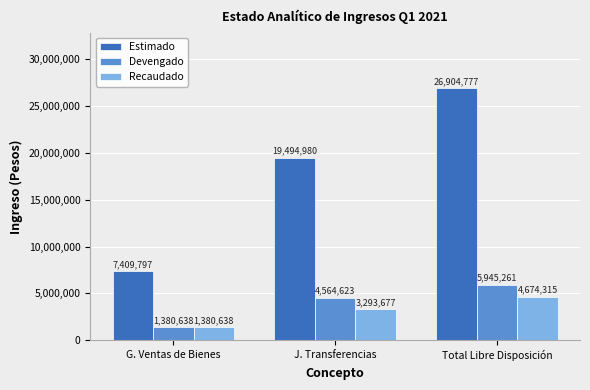

Is the value of Estimado at G. Ventas de Bienes greater than the value of Devengado at J. Transferencias?

Yes